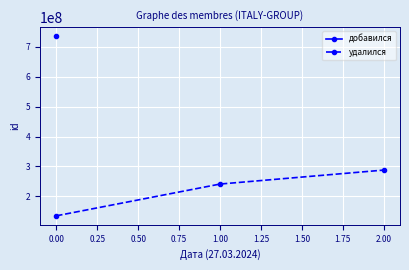

Count the values in the range 134623804 to 287717331.

3